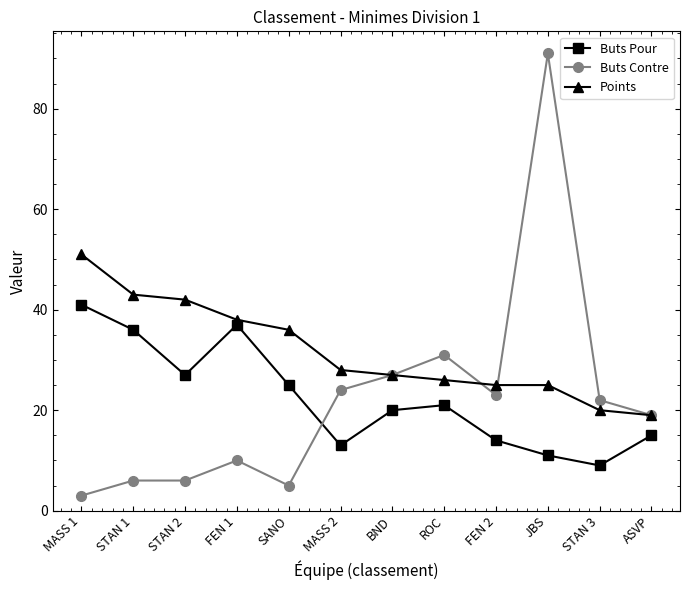

What is the label of the 4th point from the right?

FEN 2